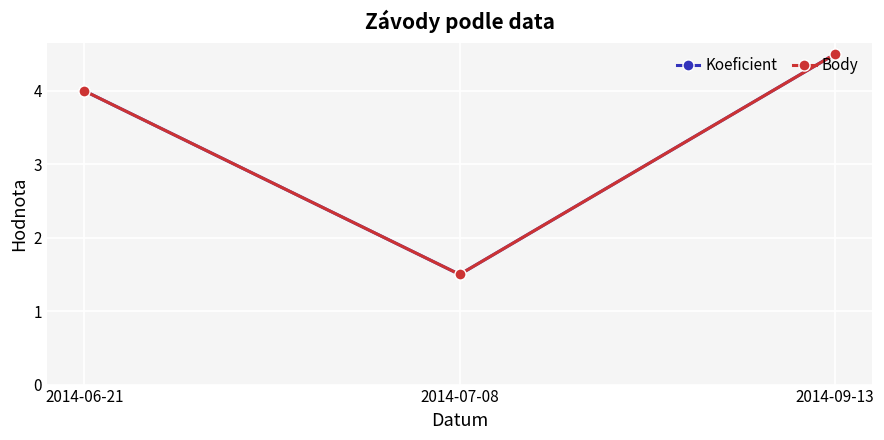

Reading left to right, transcribe all the data shown in this chart.

Koeficient: 4.0	1.5	4.5
Body: 4.0	1.5	4.5